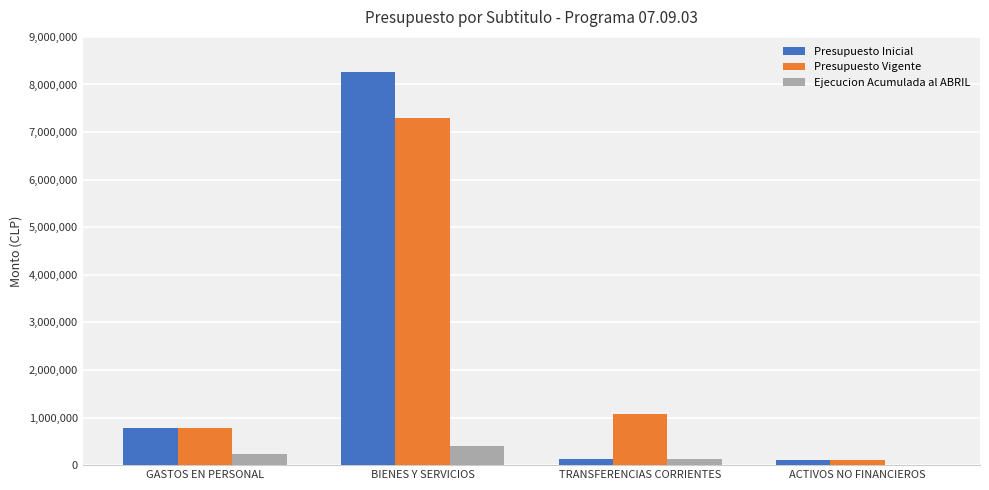

Where does the Presupuesto Vigente series first go above 1073158?

BIENES Y SERVICIOS